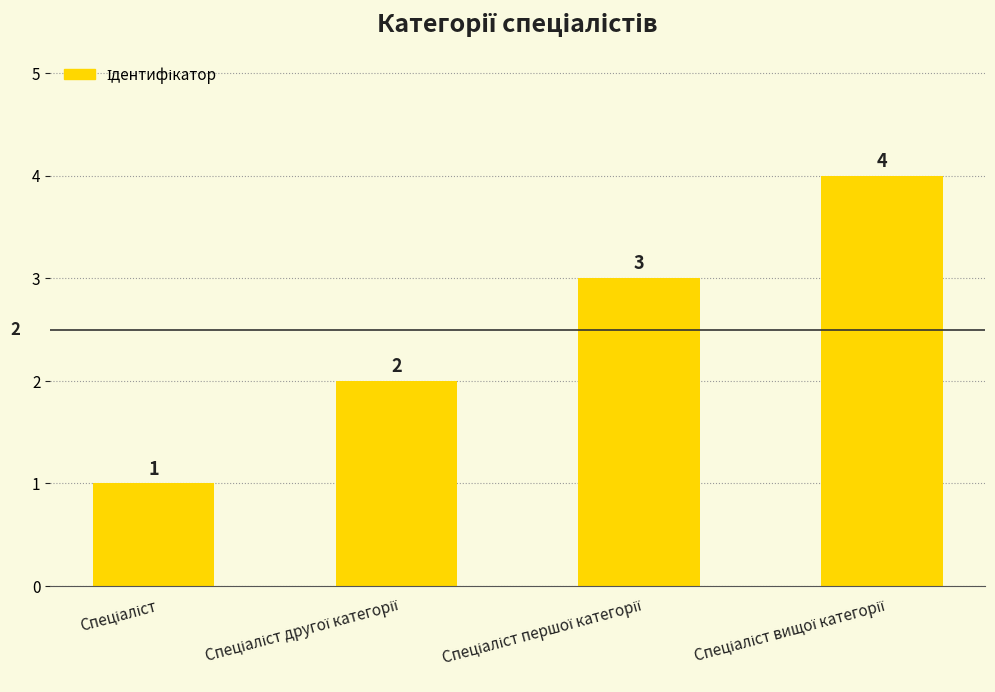

What is the sum of all values?

10